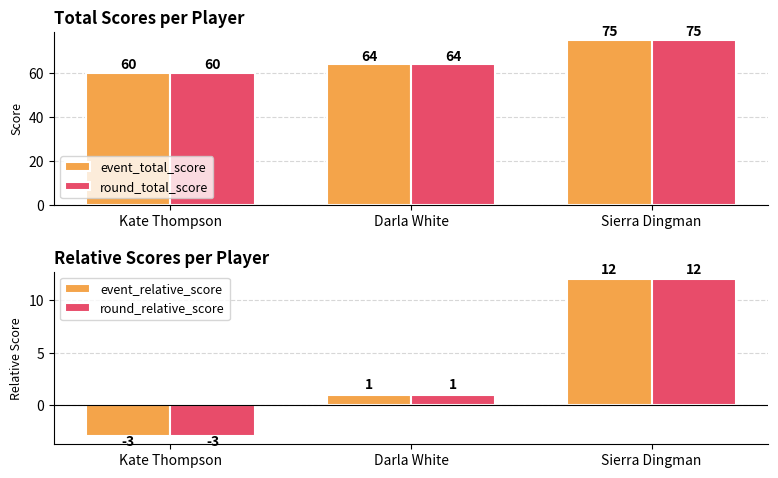

List the series in order of their peak value, highest first.

event_total_score, round_total_score, event_relative_score, round_relative_score